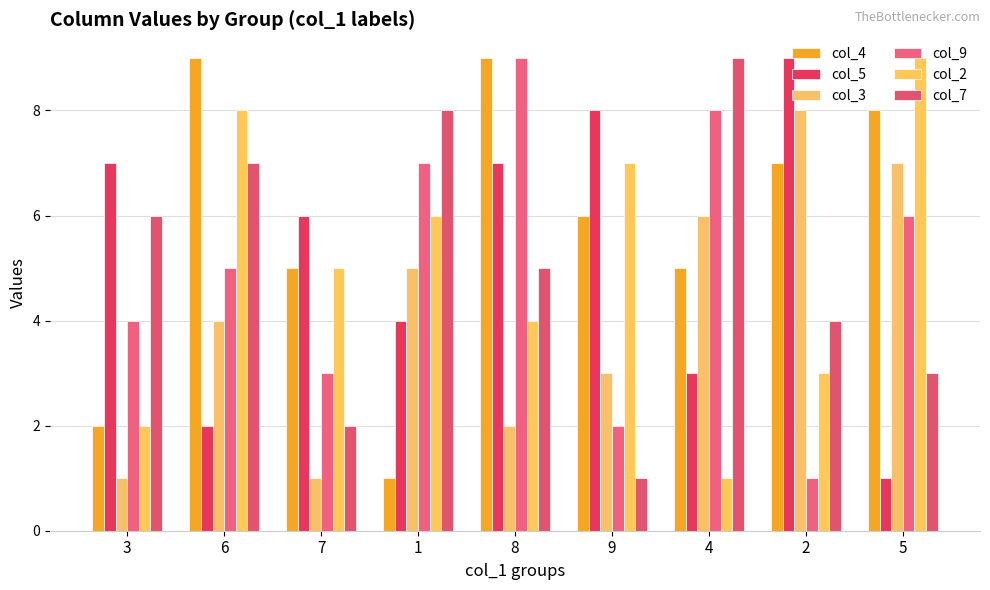

Which series has the largest total across all categories?

col_4